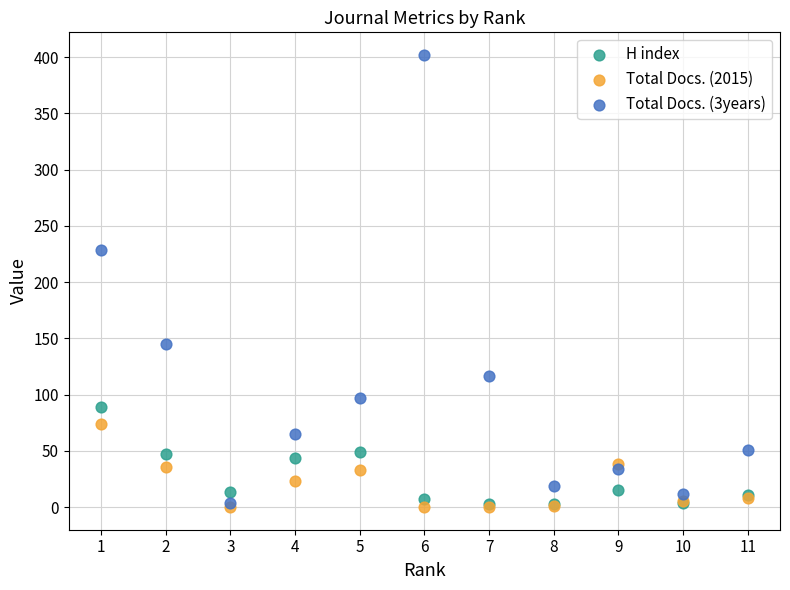

Across all series, what Y value is closest to 201?

229